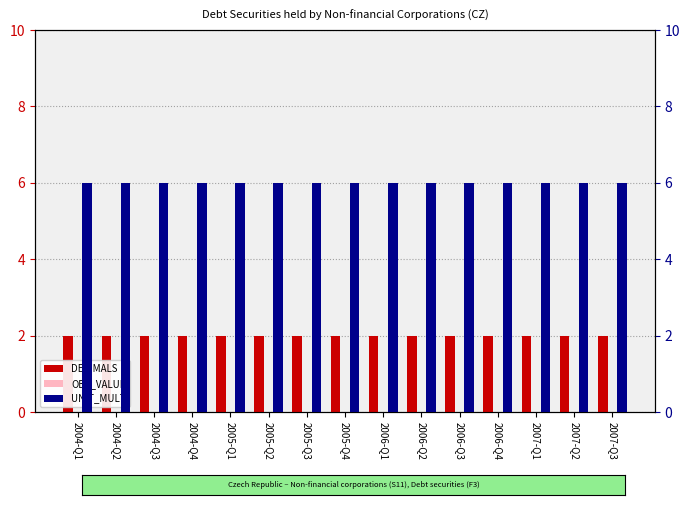

Is it true that UNIT_MULT equals 9 at 2007-Q3?

False